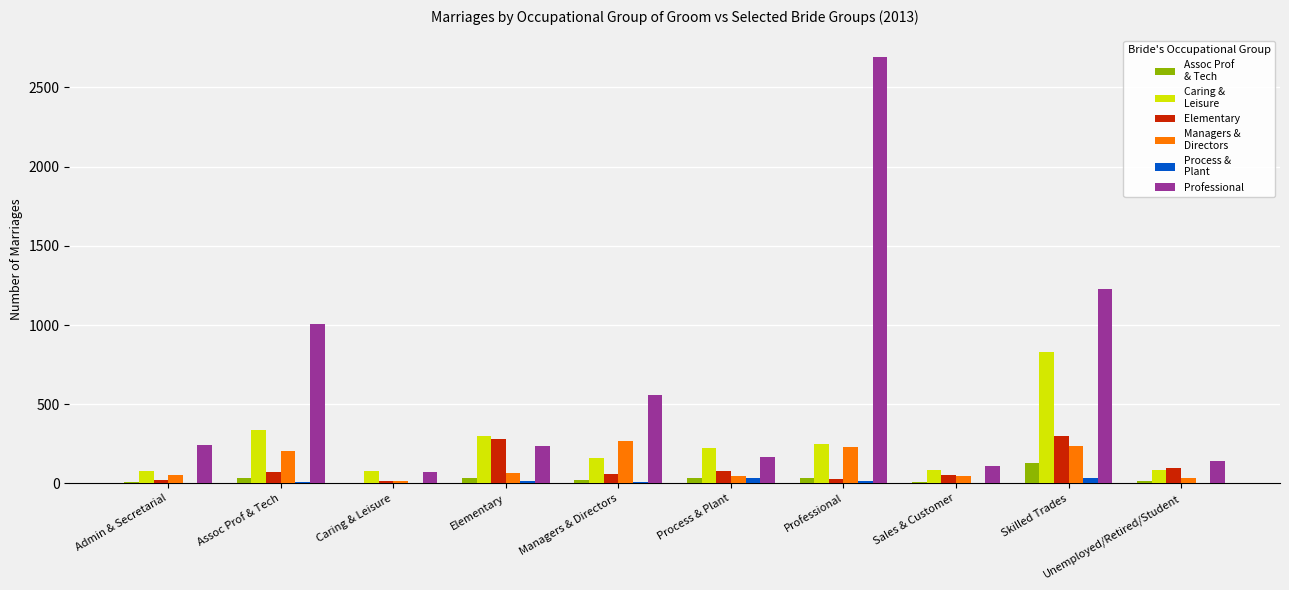

What is the greatest value displayed?

2692